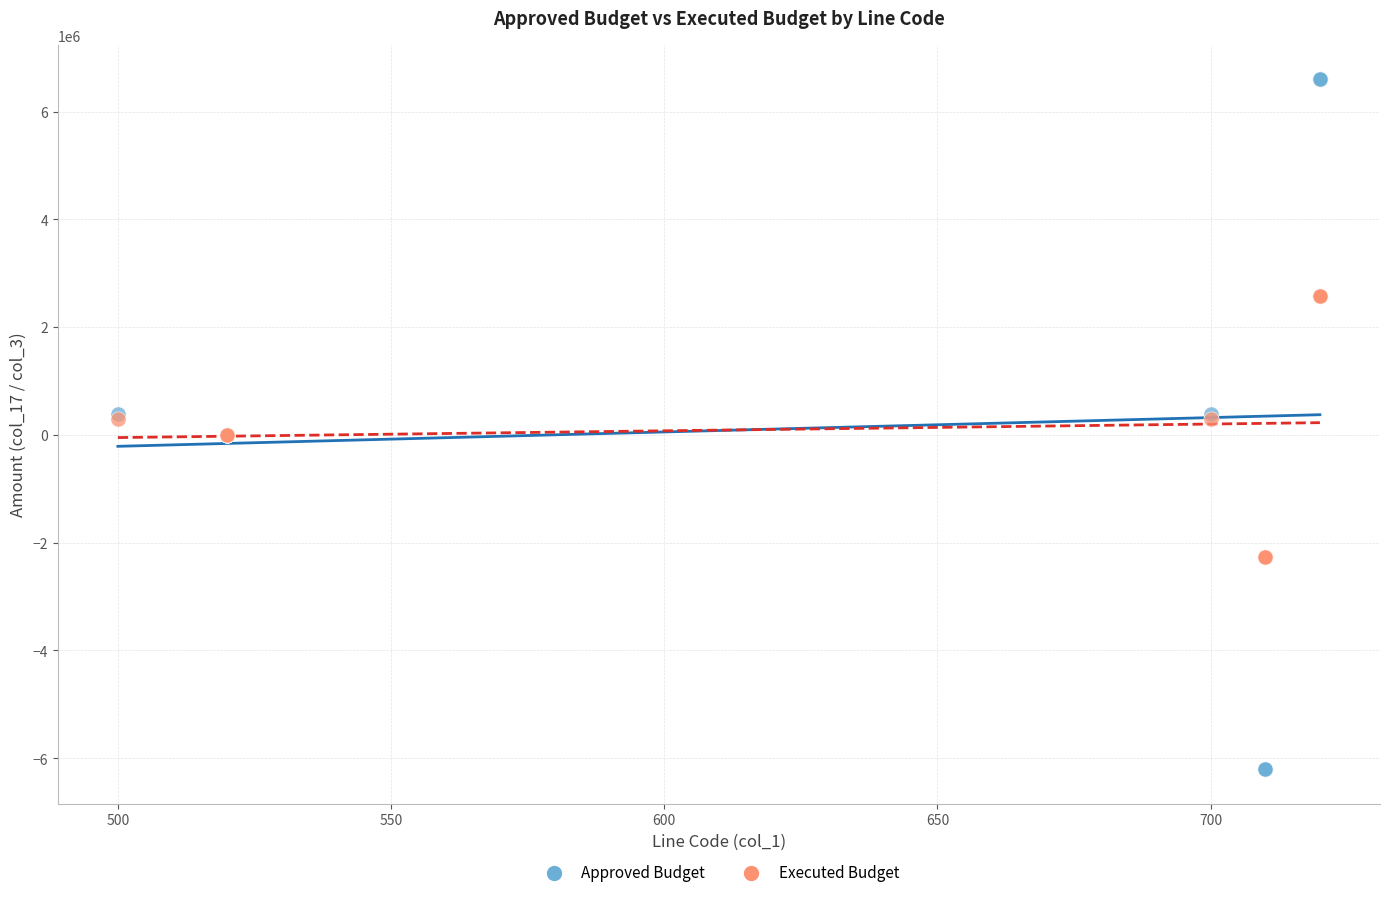

Which series reaches the minimum Y coordinate?

Approved Budget